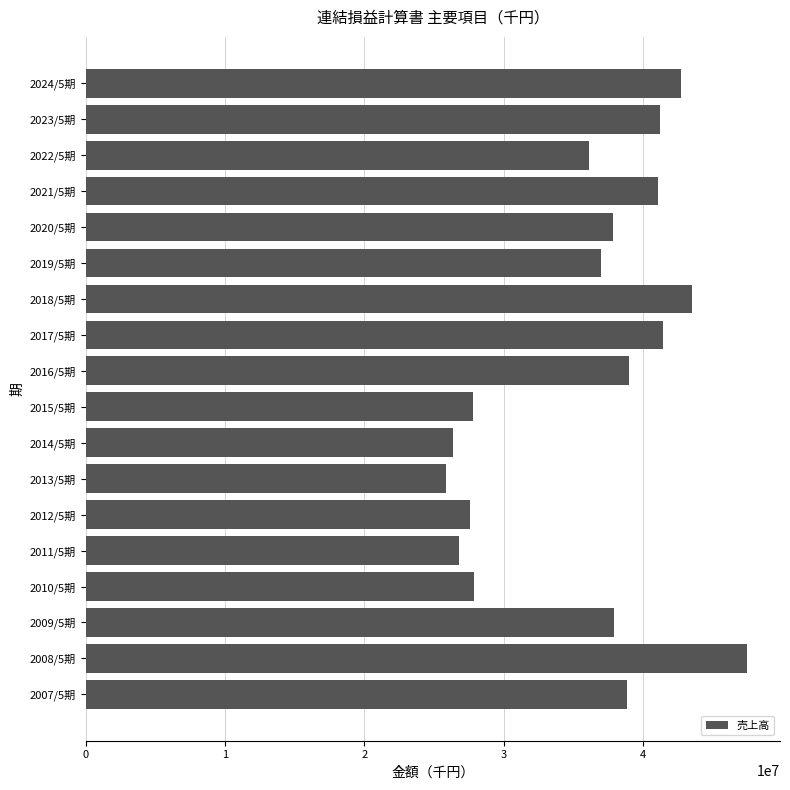

Is it true that the value at 2023/5期 is 56965513?

False